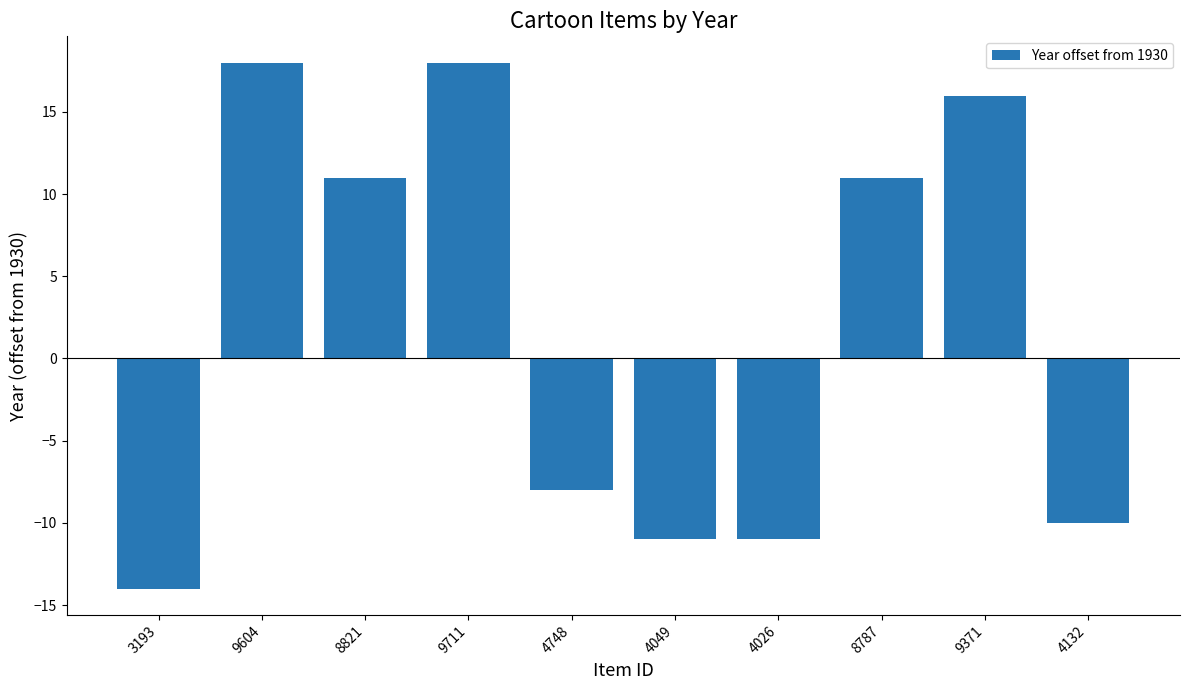

What is the minimum value shown in the chart?

-14